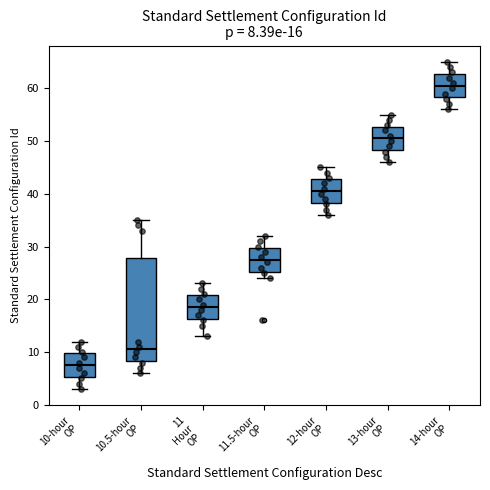

Comparing the boxes themselves (not the whiskers), which one is the tallest?

10.5-hour OP